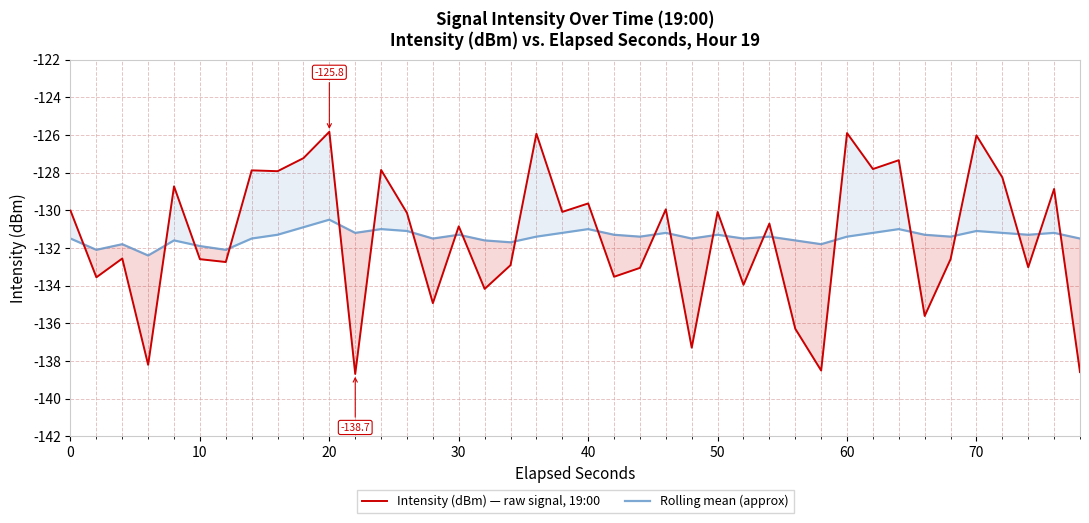

Is it true that Rolling mean (approx) equals -131.0 at 40?

True